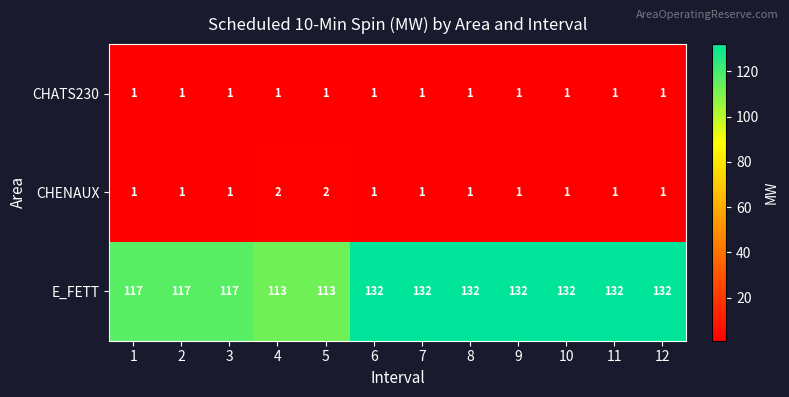

Which series changed the most between 2 and 12?

E_FETT